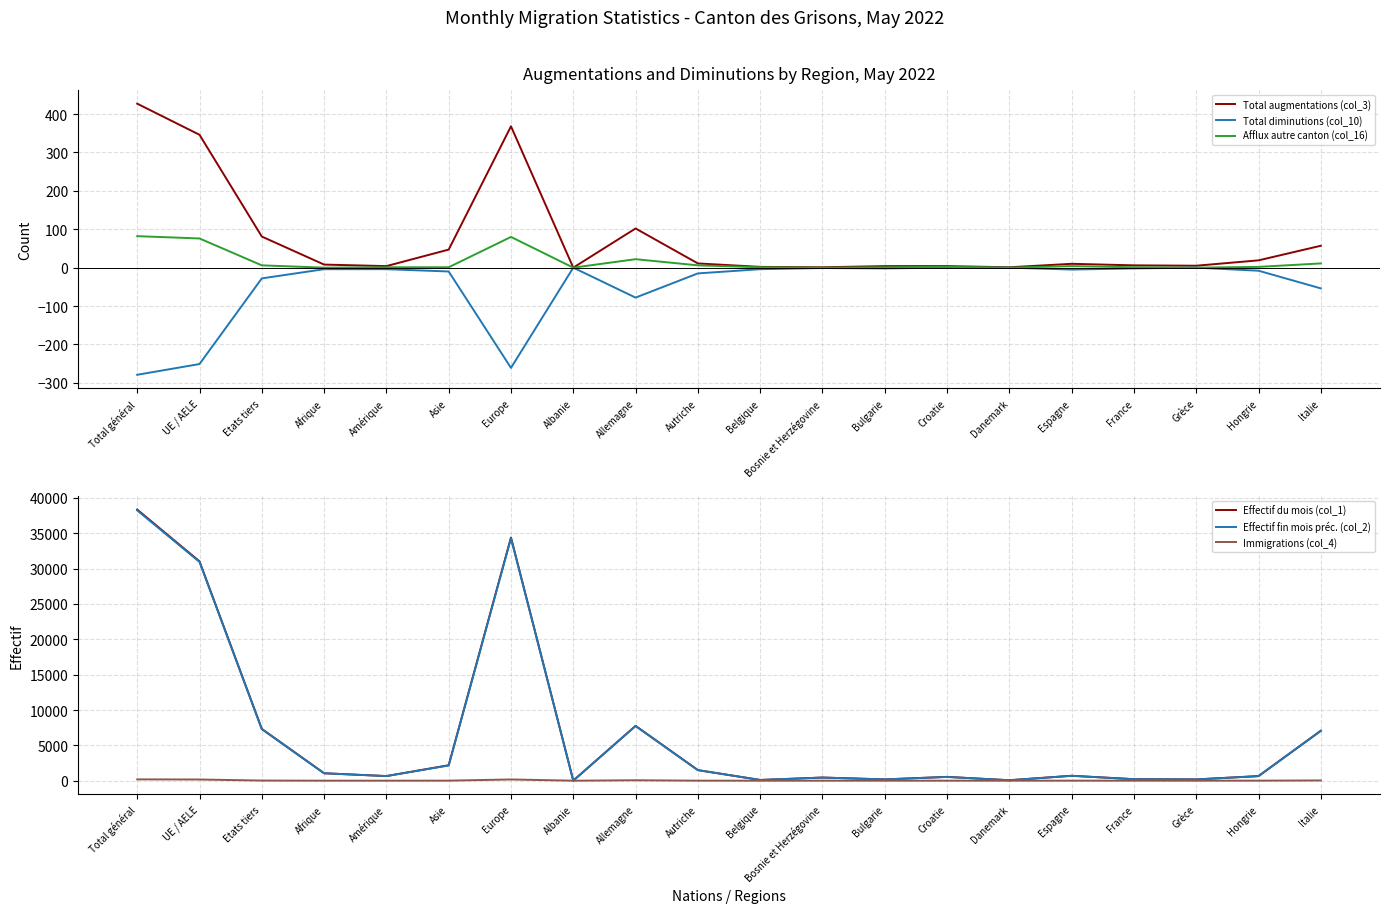

What is the label of the 9th point from the left?

Allemagne